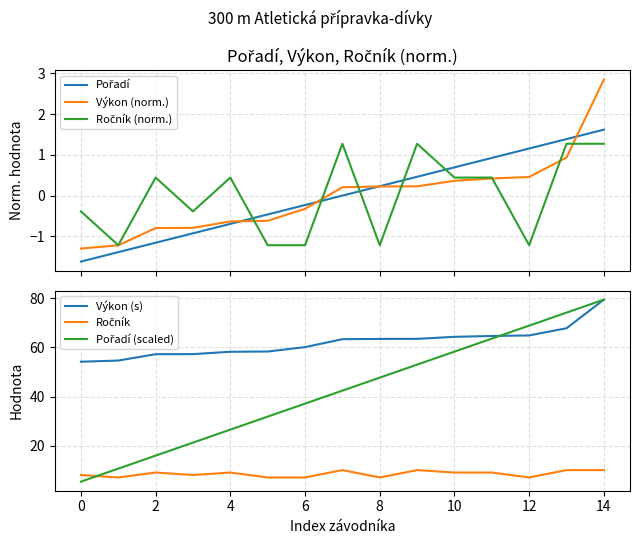

What is the highest value of the Výkon (s) series?

79.5